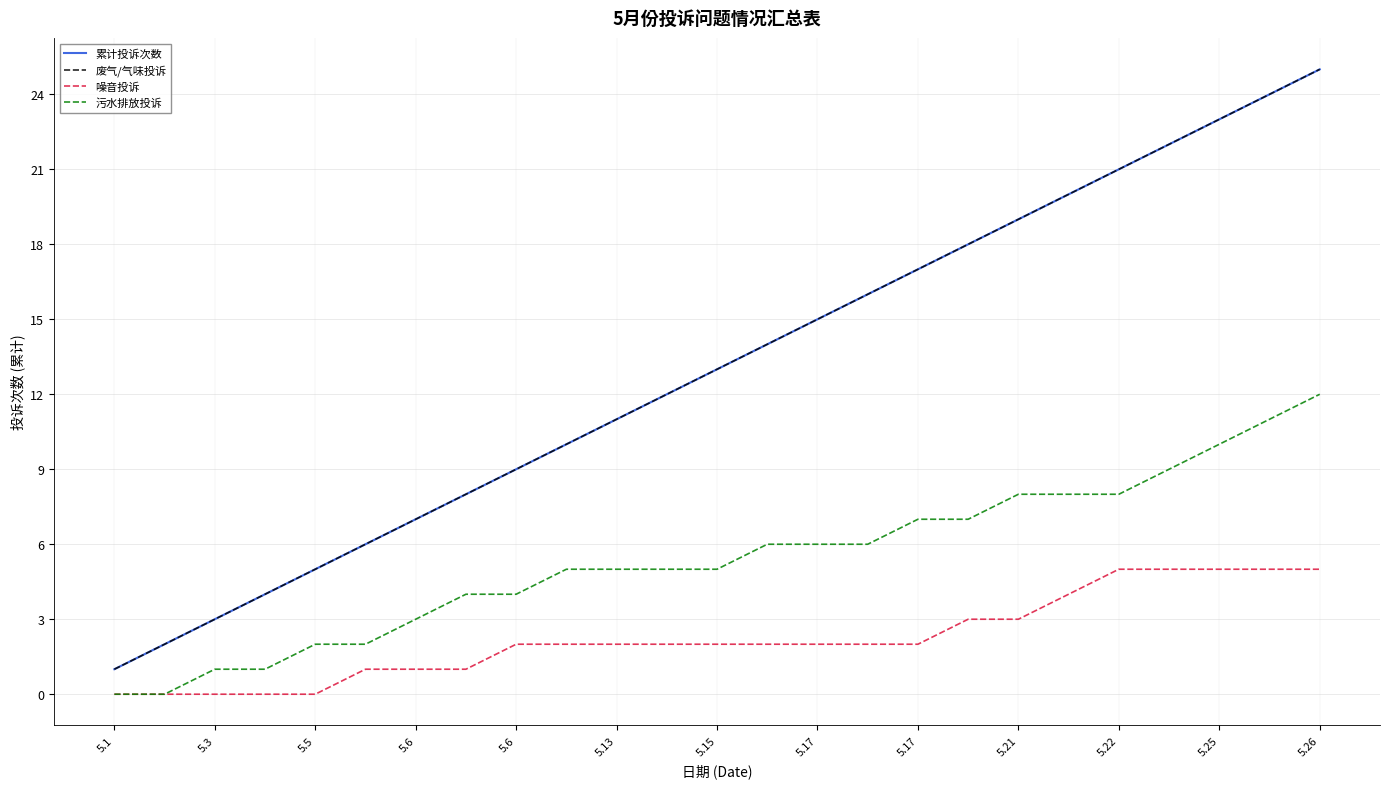

Does the chart have visible grid lines?

Yes